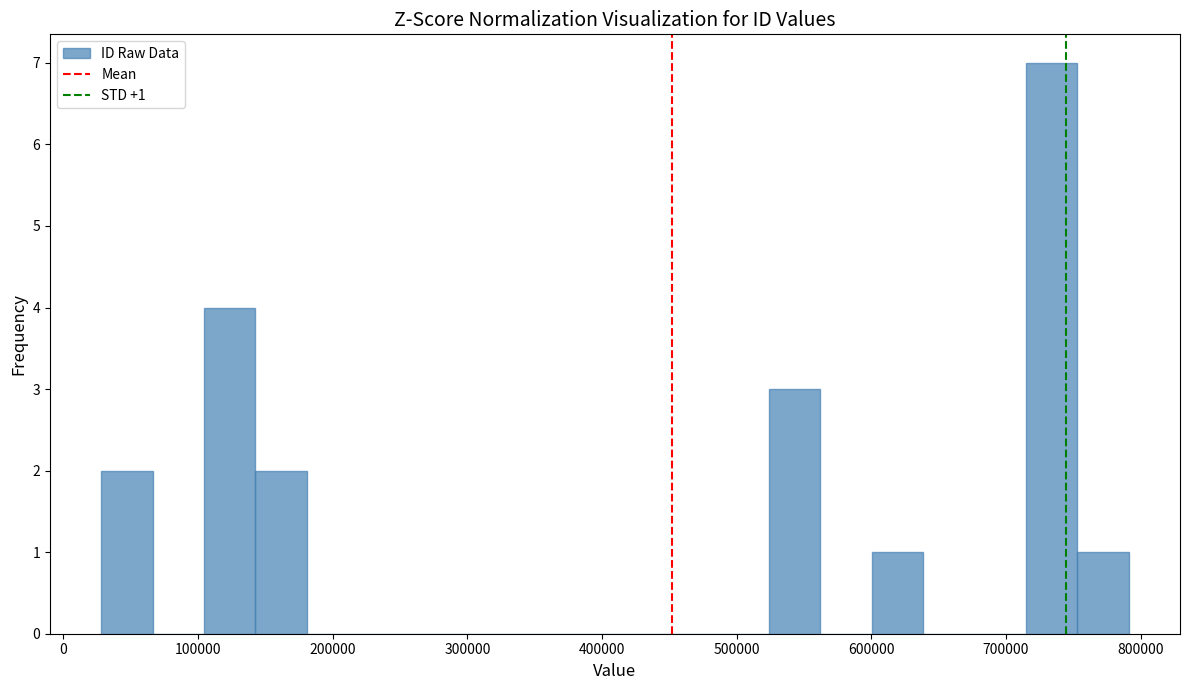

Read against the x-axis, roughly where is the centre of the tallest bar?

730000